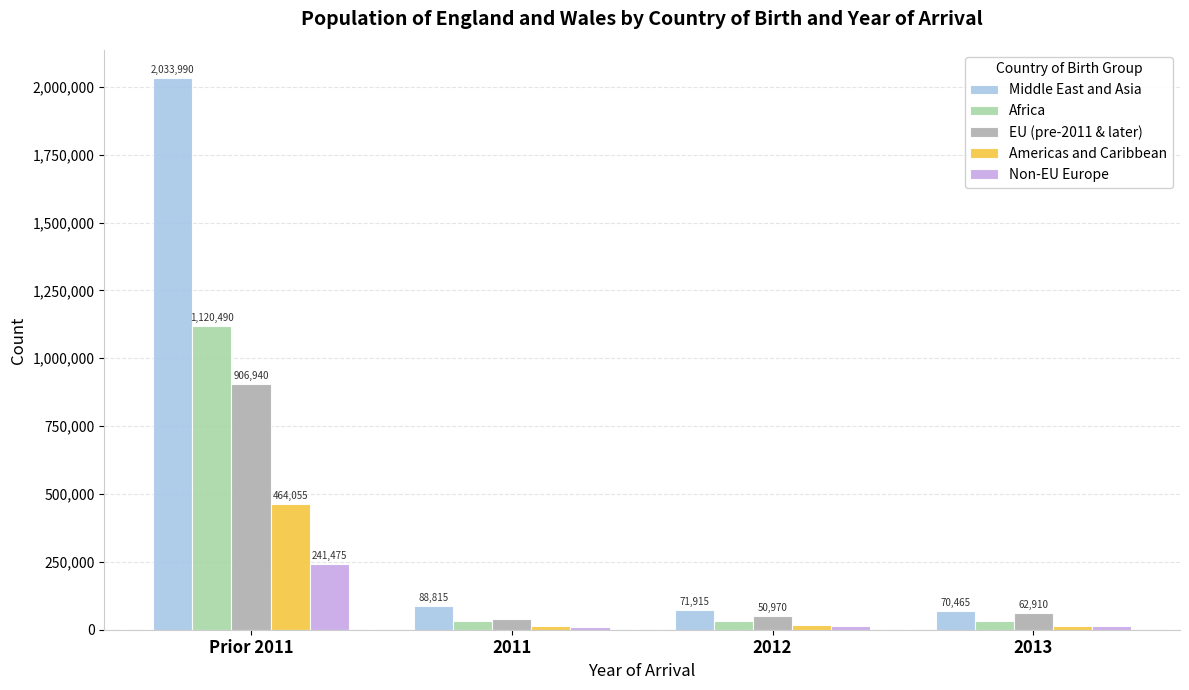

What is the value of the Non-EU Europe bar at the 1st from the left?

241475